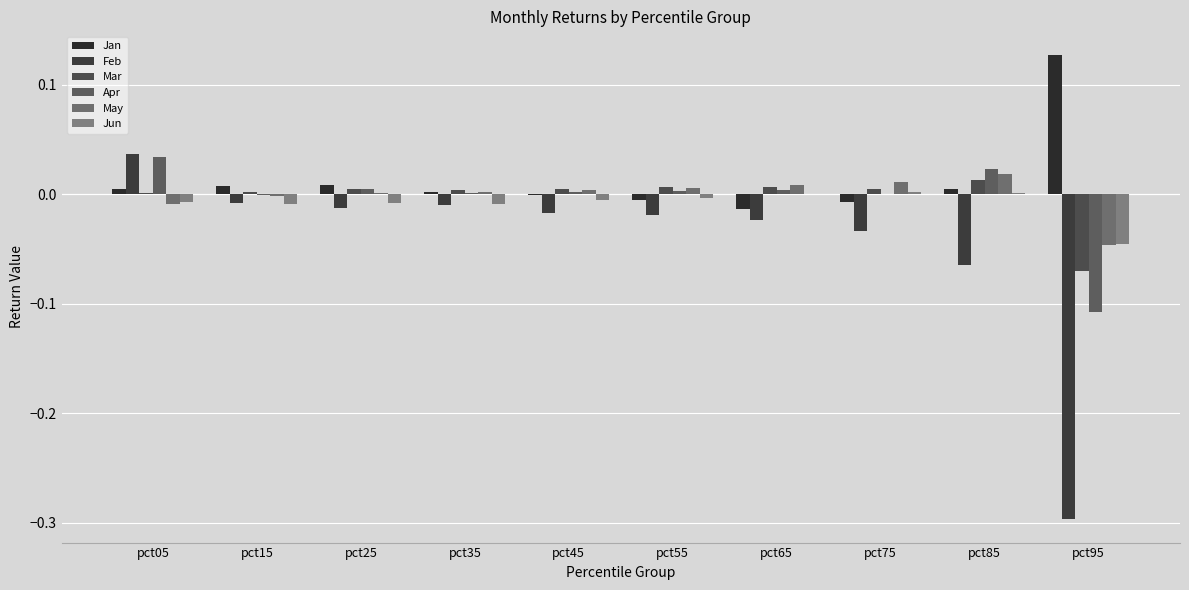

Does the chart contain stacked bars?

No